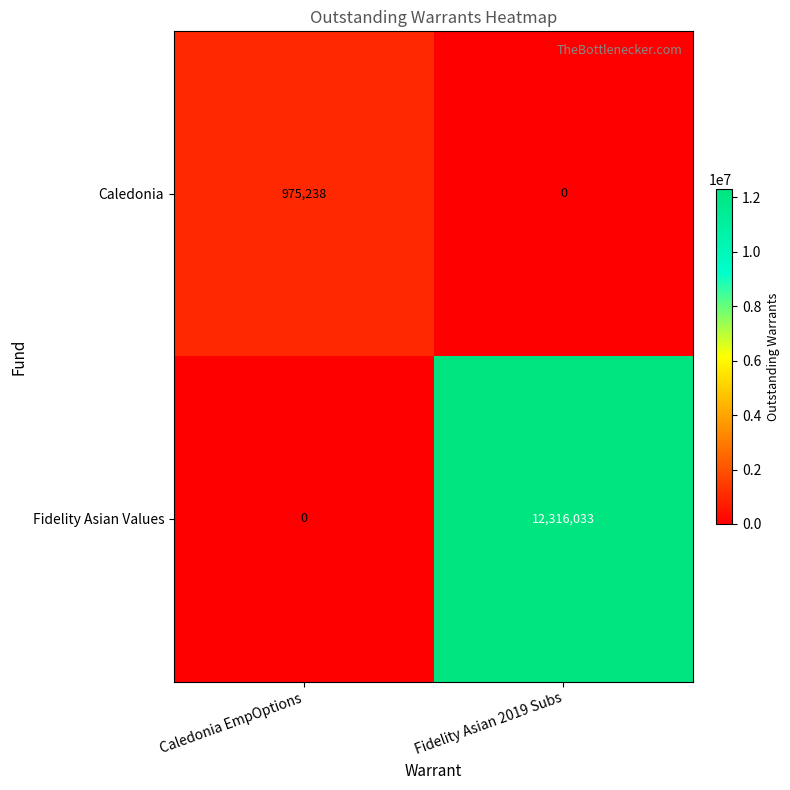

Which series has the largest total across all categories?

Fidelity Asian Values